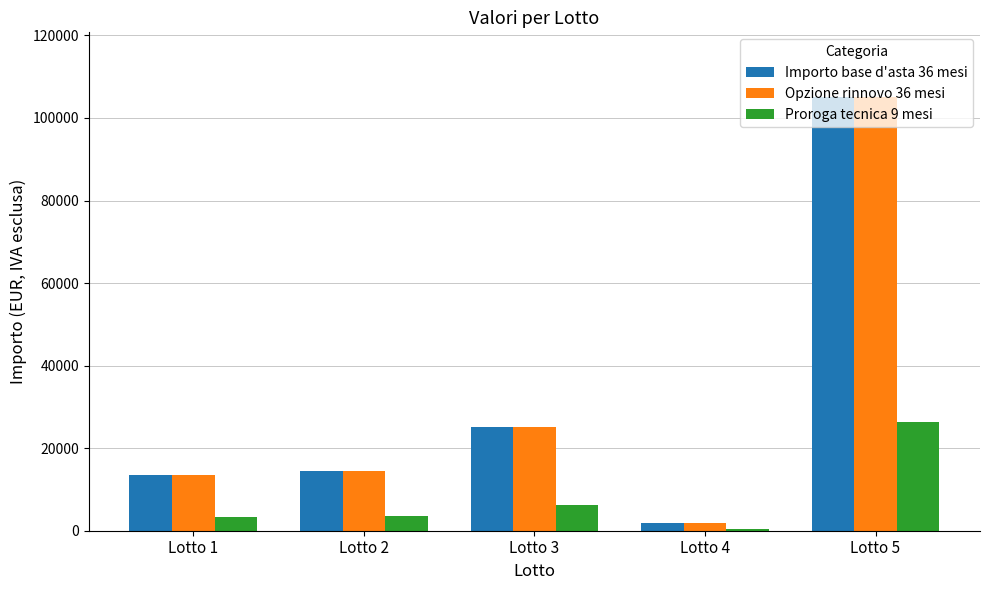

Which label corresponds to the largest value in the chart?

Lotto 5